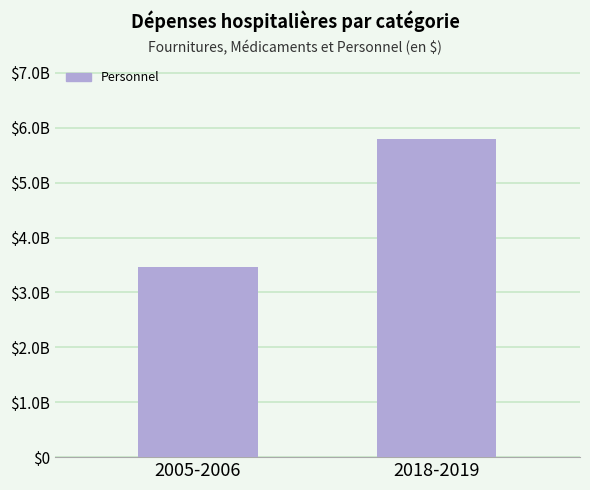

What is the sum of the values at 2018-2019 and 2005-2006?

9251328202.0